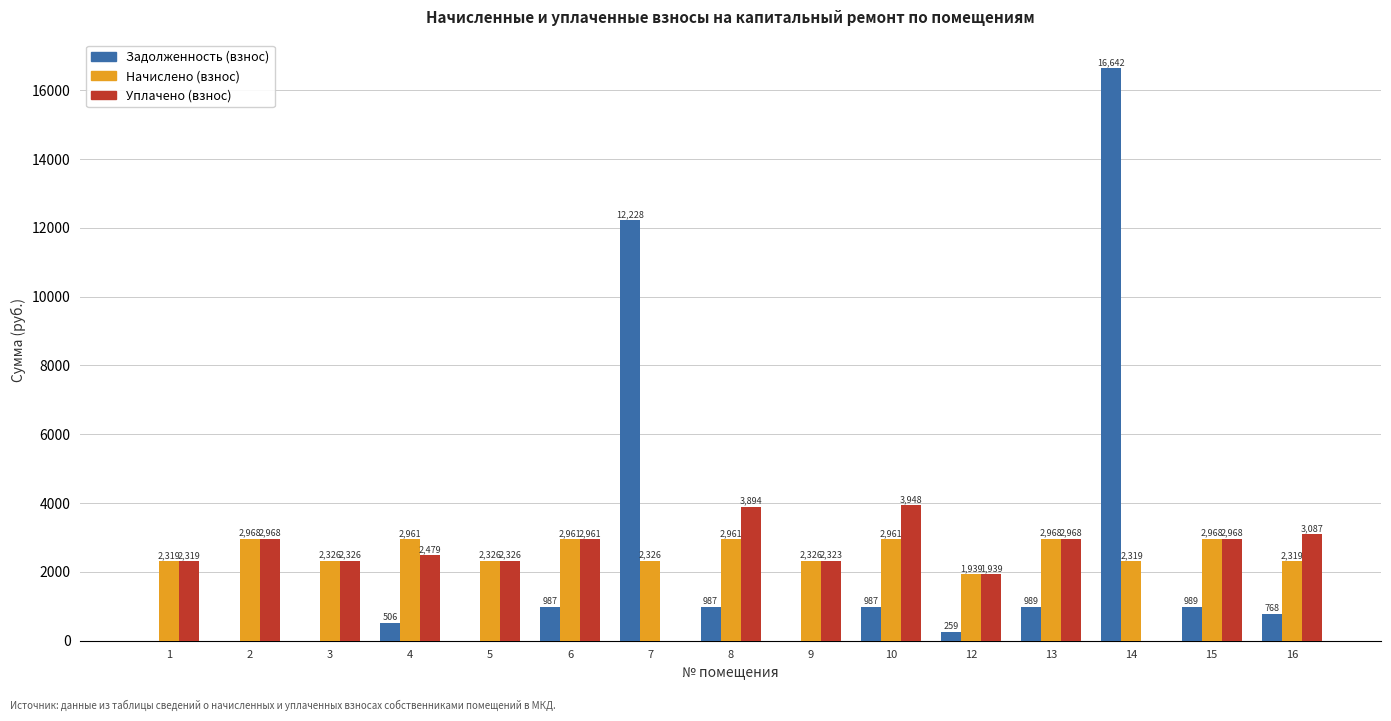

The Задолженность (взнос) series shows 6296.4 at 9. True or false?

False